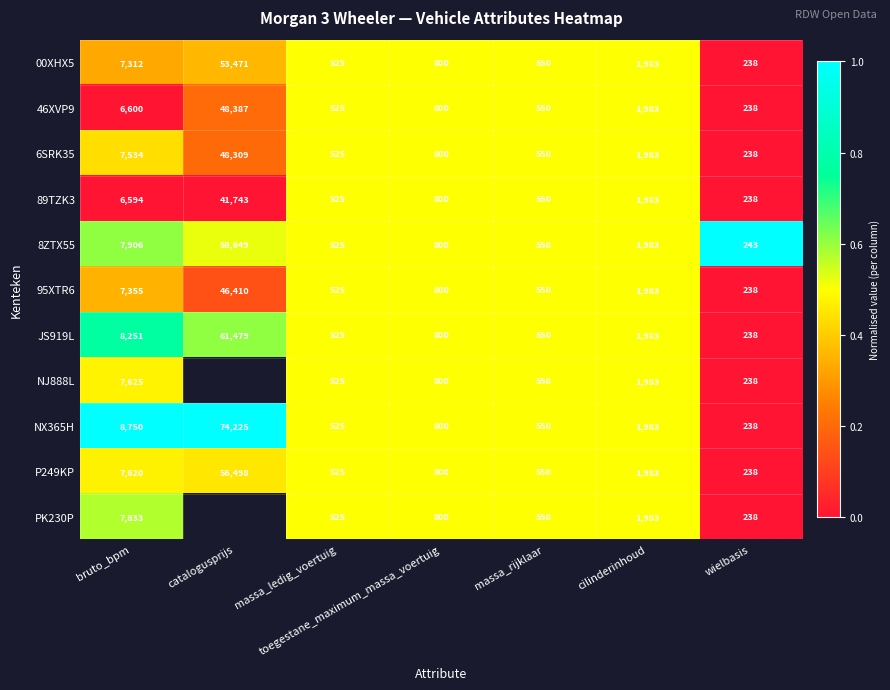

List the labels in order of 00XHX5 value, smallest first.

wielbasis, massa_ledig_voertuig, massa_rijklaar, toegestane_maximum_massa_voertuig, cilinderinhoud, bruto_bpm, catalogusprijs